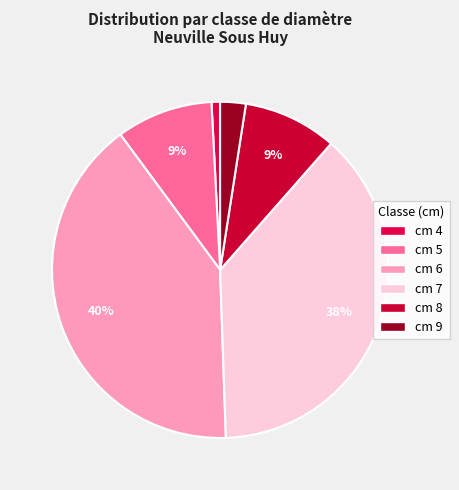

What percentage do cm 9 and cm 7 together represent?

40.4%